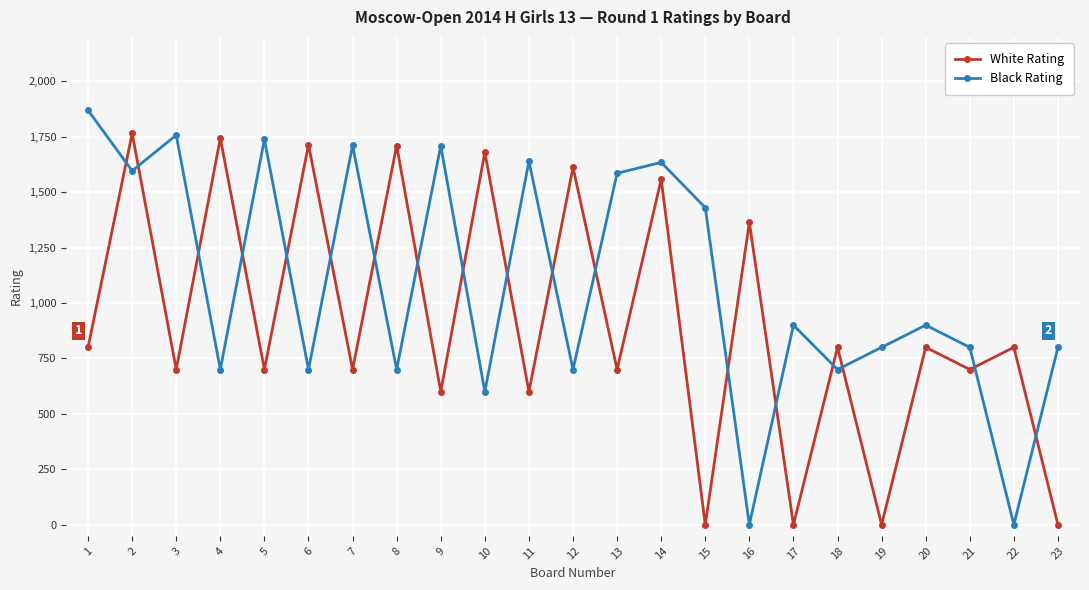

What is the highest value of the Black Rating series?

1869